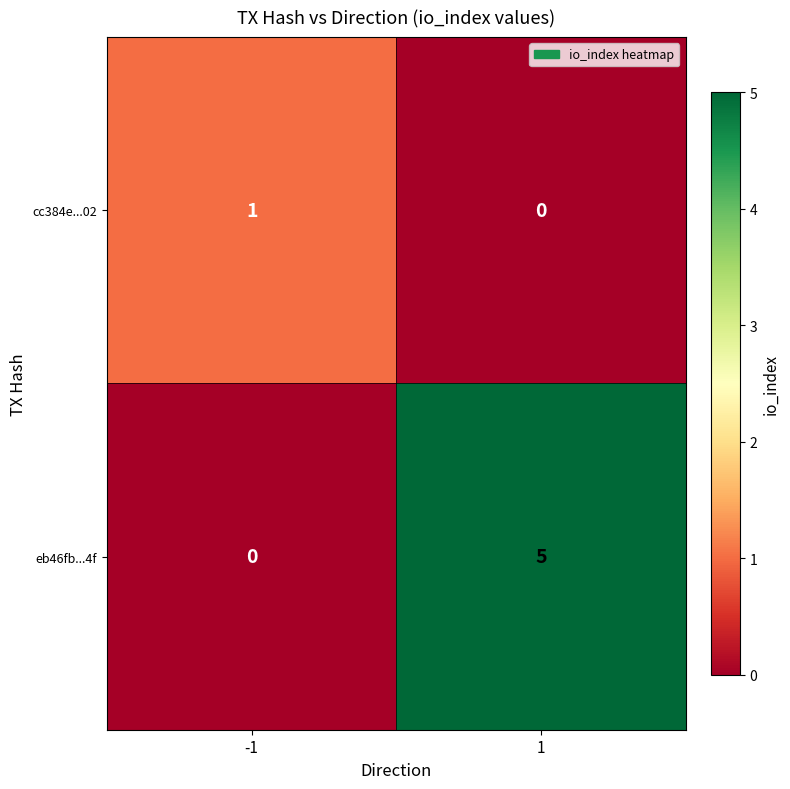

Is the value of eb46fb...4f at 1 greater than the value of cc384e...02 at 1?

Yes